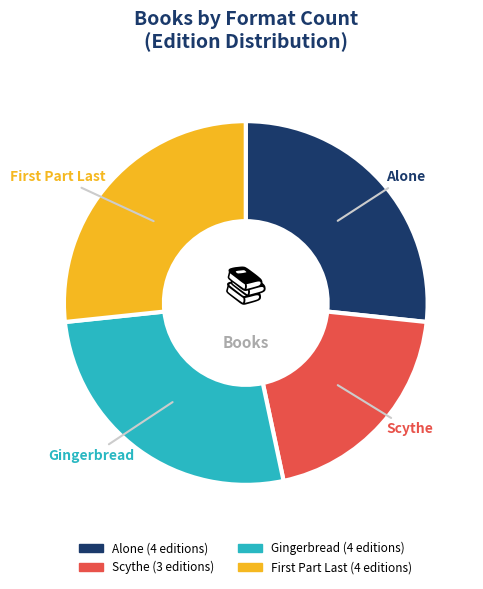

Count the number of slices in the pie.

4